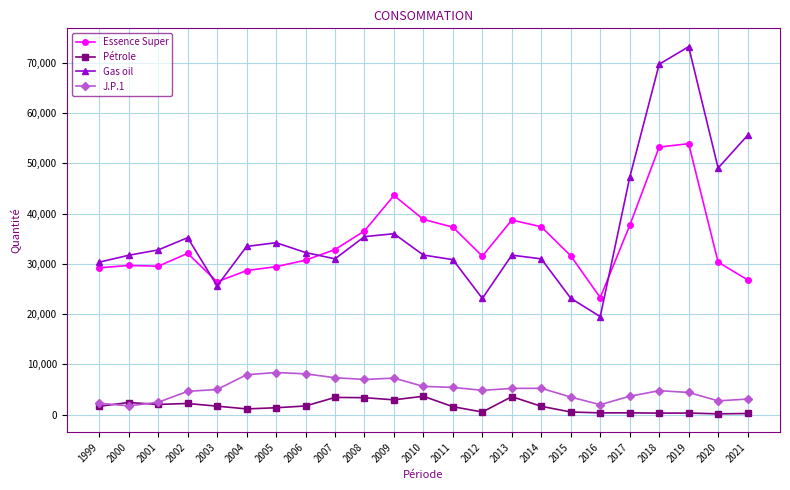

What is the value of the J.P.1 point at the 10th from the left?

6988.0